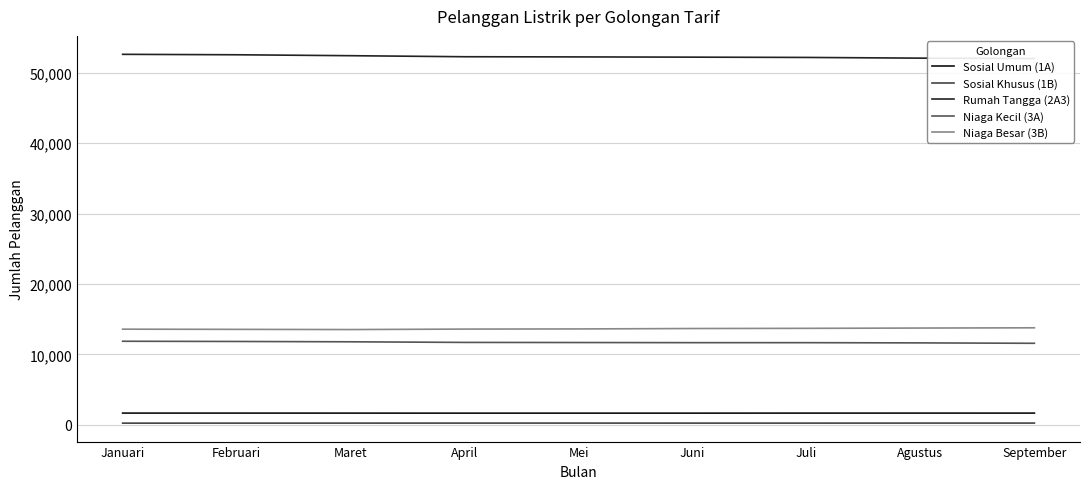

What is the maximum value shown in the chart?

52602